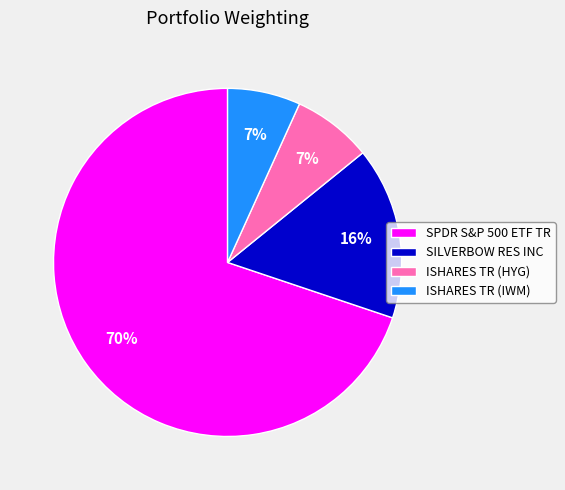

What is the largest slice in the pie chart?

SPDR S&P 500 ETF TR